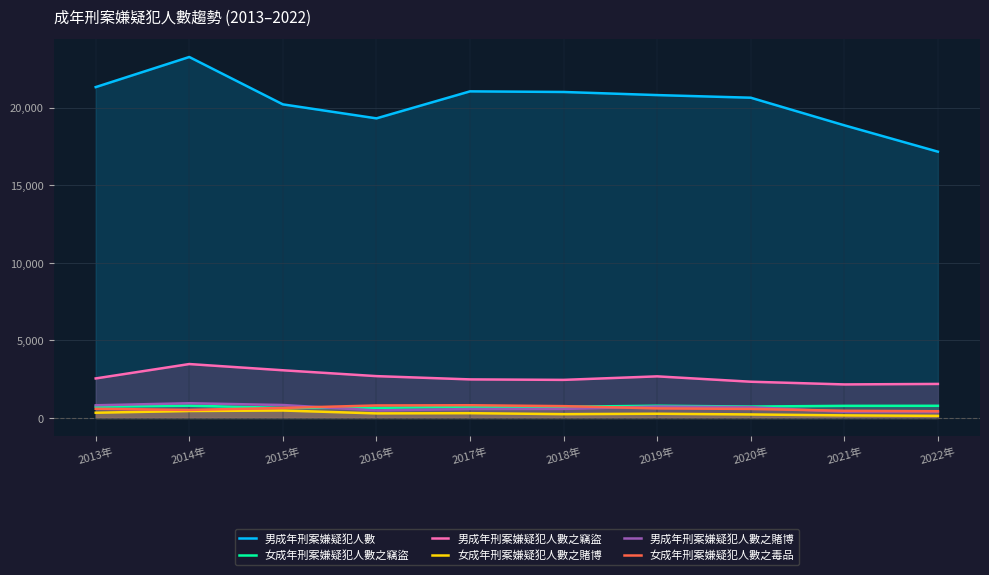

Reading right to left, what are all the values shown in this chart?

男成年刑案嫌疑犯人數: 17160	18859	20638	20807	21007	21047	19307	20209	23261	21321
女成年刑案嫌疑犯人數之竊盜: 785	781	736	789	723	715	653	649	791	727
男成年刑案嫌疑犯人數之竊盜: 2194	2162	2336	2682	2455	2486	2697	3074	3475	2548
女成年刑案嫌疑犯人數之賭博: 136	167	227	273	247	309	295	481	449	338
男成年刑案嫌疑犯人數之賭博: 380	395	698	739	583	575	487	835	950	817
女成年刑案嫌疑犯人數之毒品: 434	464	582	618	763	821	807	646	520	592